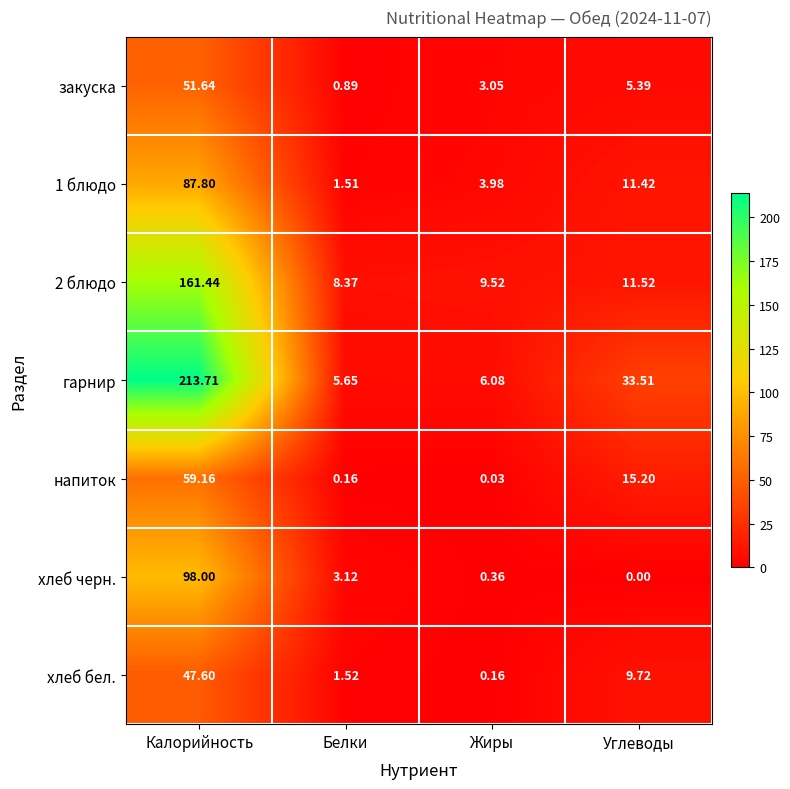

Which label corresponds to the smallest value in the chart?

Углеводы